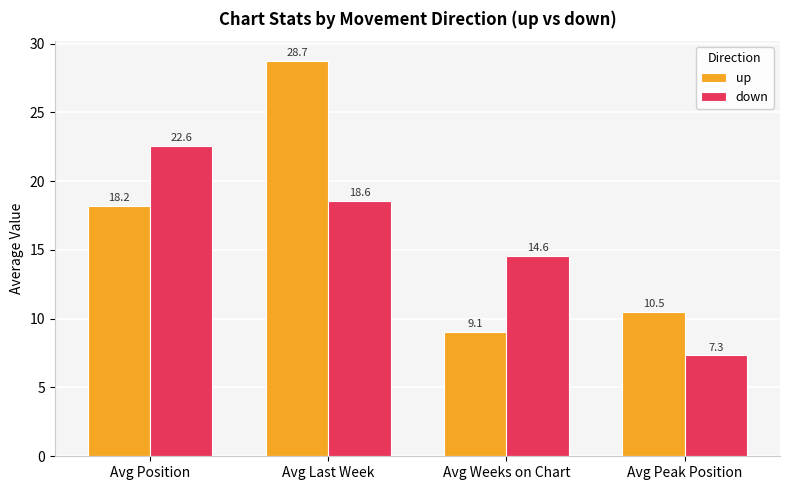

Which series has the largest range (max minus min)?

up